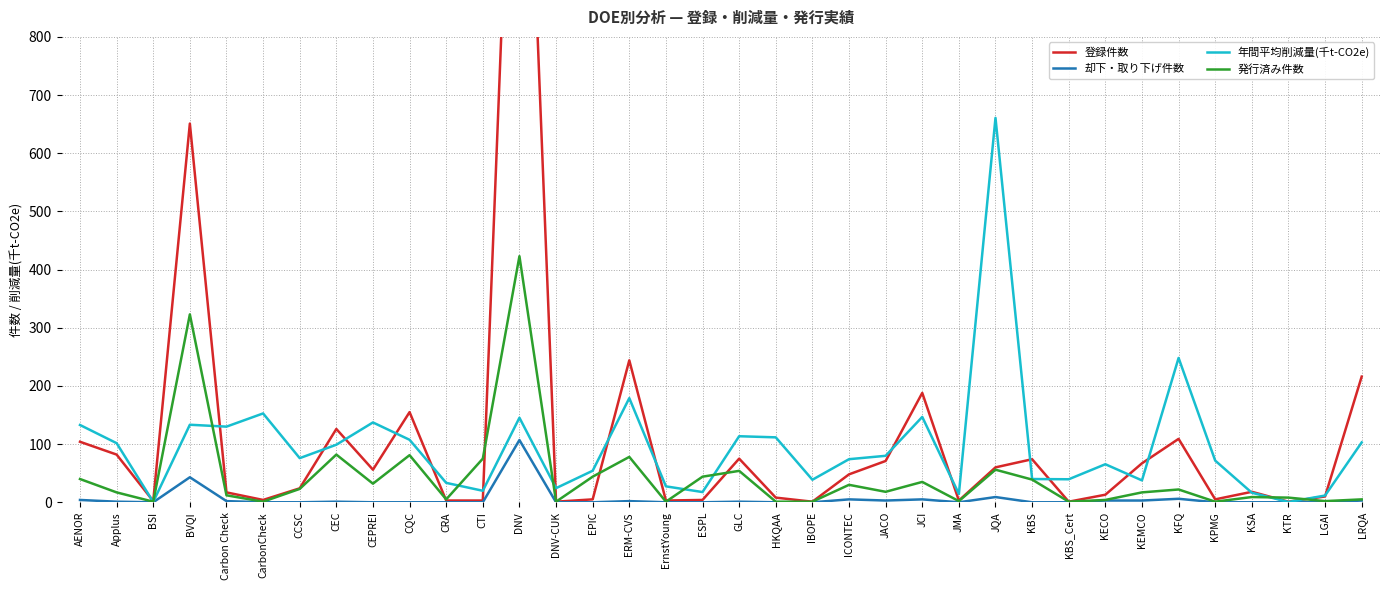

What are all the series names shown in the legend?

登録件数, 却下・取り下げ件数, 年間平均削減量(千t-CO2e), 発行済み件数